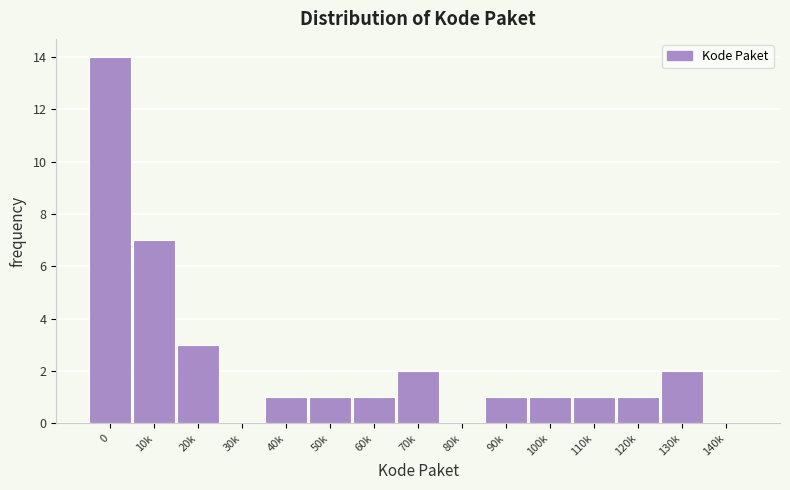

Reading right to left, extract all data points from this chart.

140k=0	130k=2	120k=1	110k=1	100k=1	90k=1	80k=0	70k=2	60k=1	50k=1	40k=1	30k=0	20k=3	10k=7	0=14